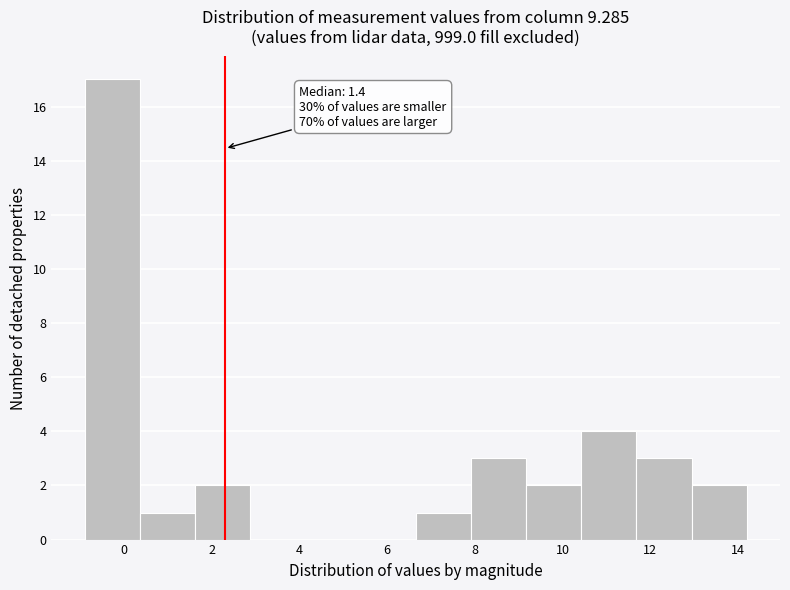

Over which range of the x-axis is the bar tallest?

-0.8 to 0.4